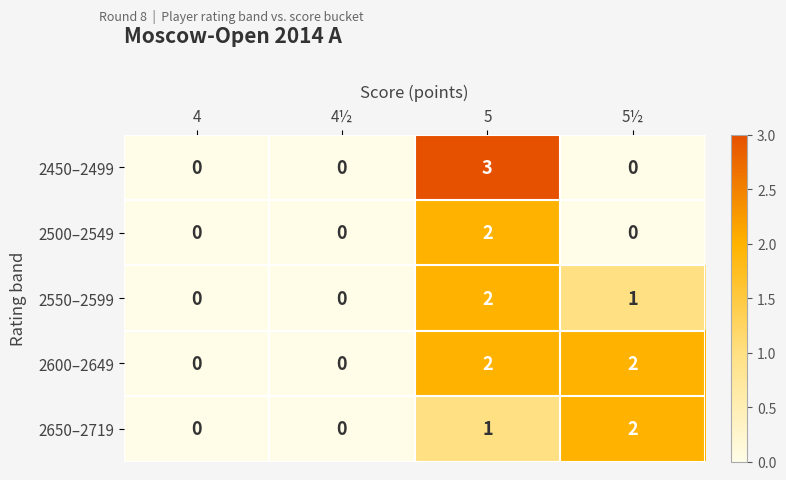

What is the sum of the 2550–2599 values at 5½ and 5?

3